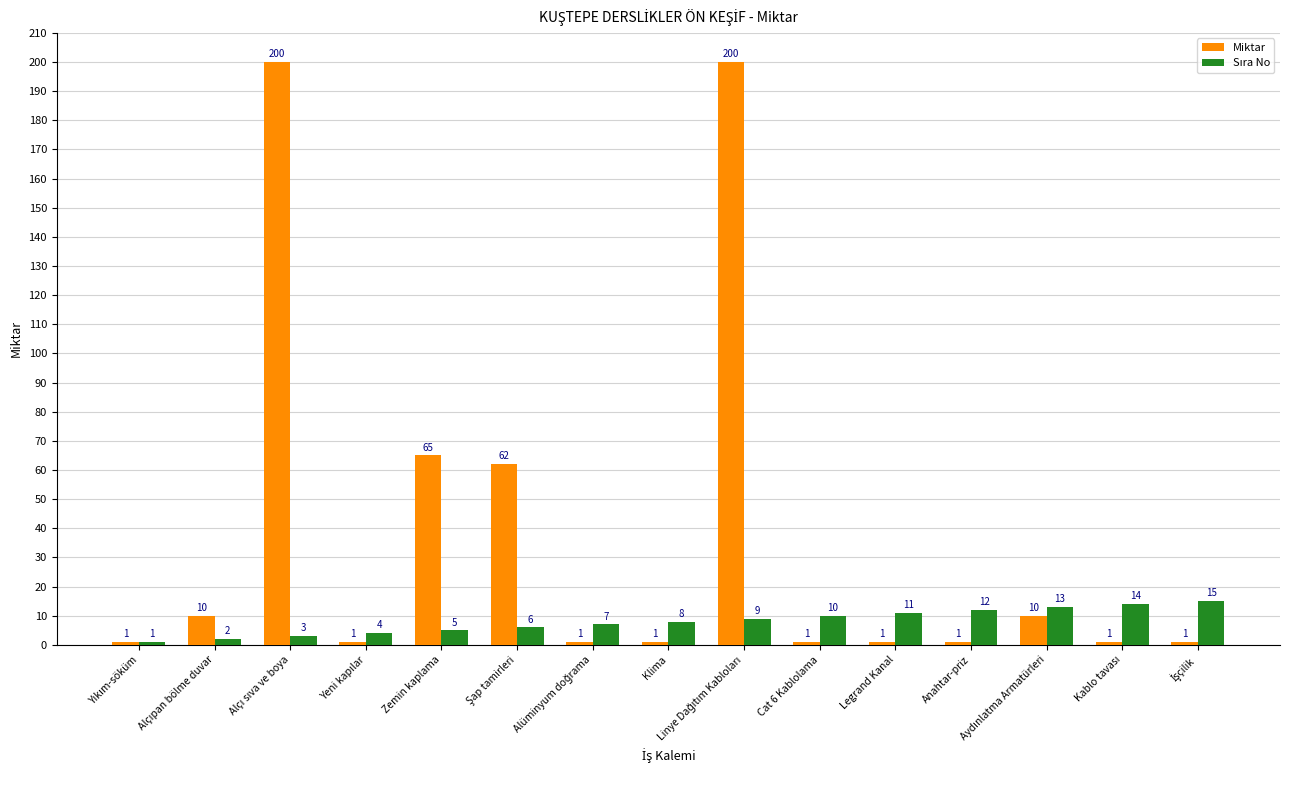

How many values in the Miktar series exceed 1?

6